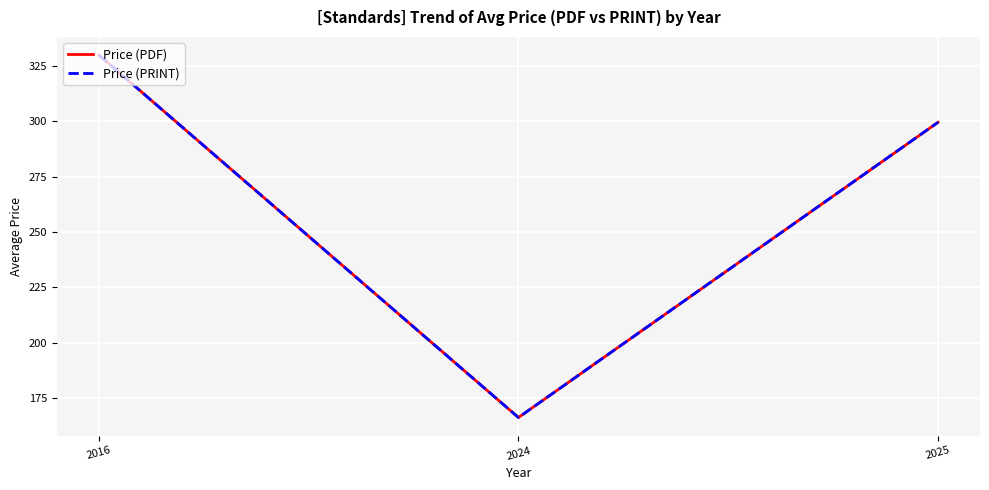

Does the chart display data point markers on the line(s)?

No